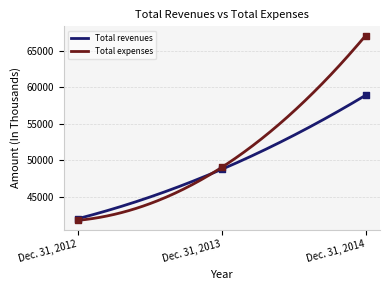

Which series contains the lowest Y value?

Total expenses